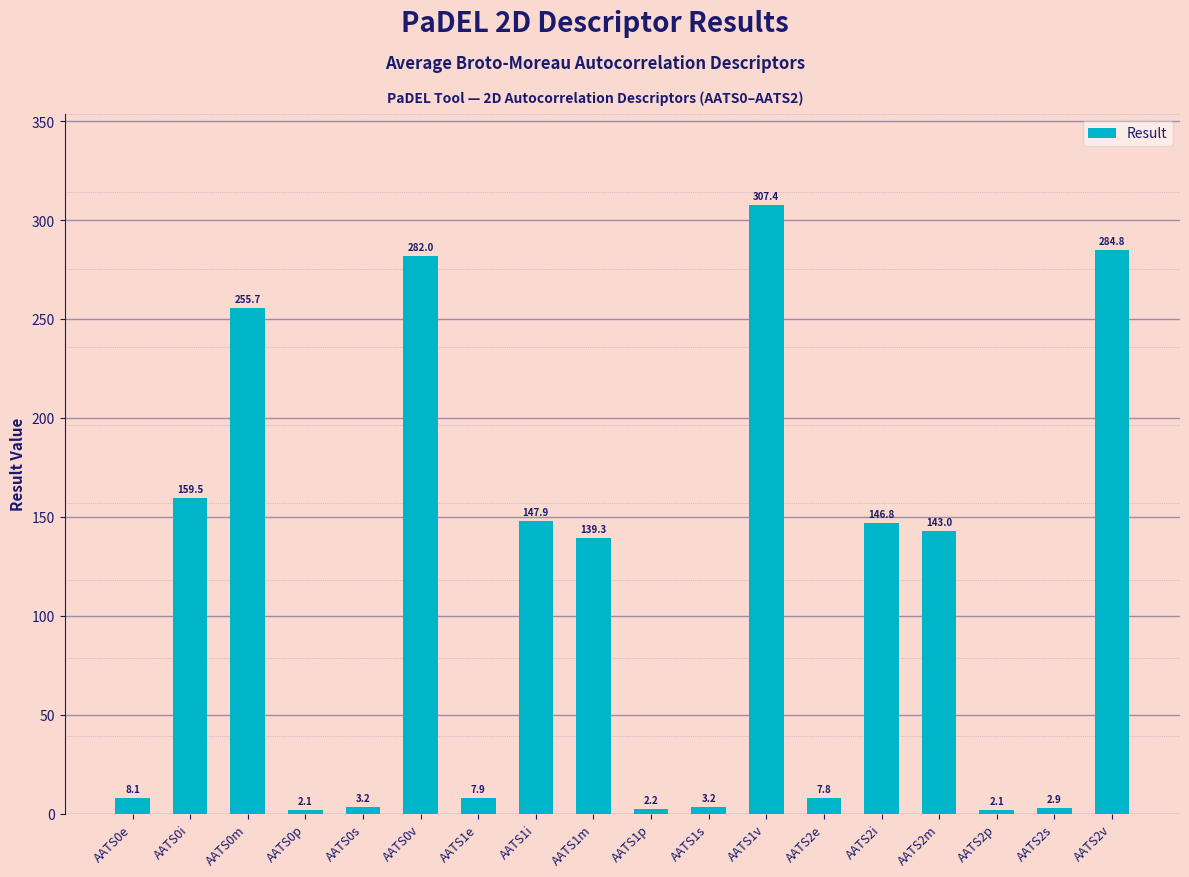

The value at AATS0m is 255.7. True or false?

True